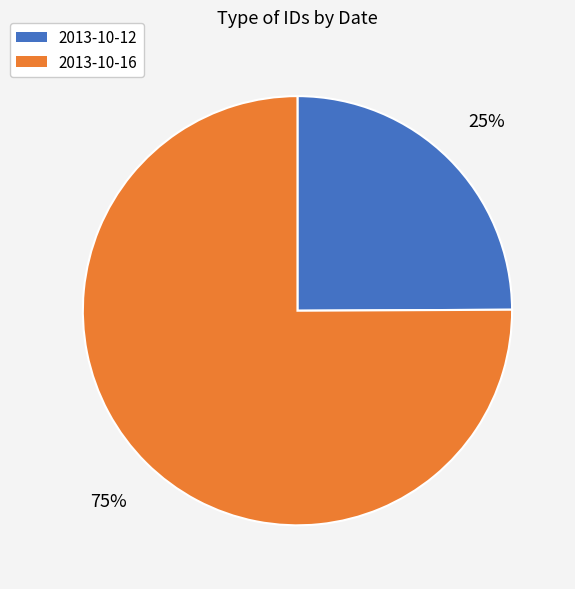

Is there a majority slice in this chart?

Yes